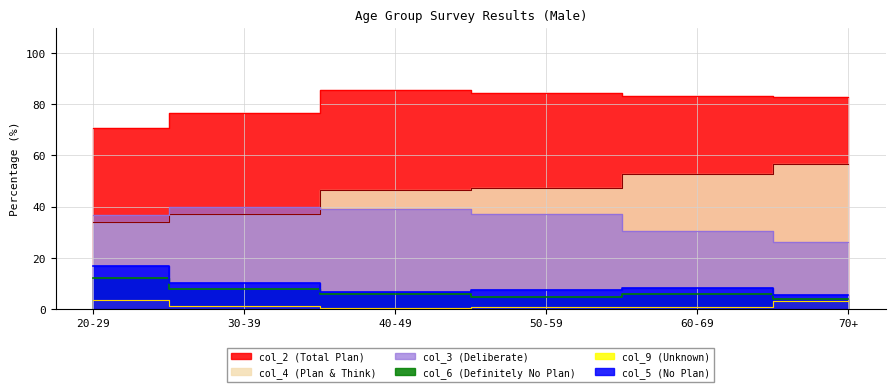

What is the difference between the highest and lowest values at 40-49?

85.2